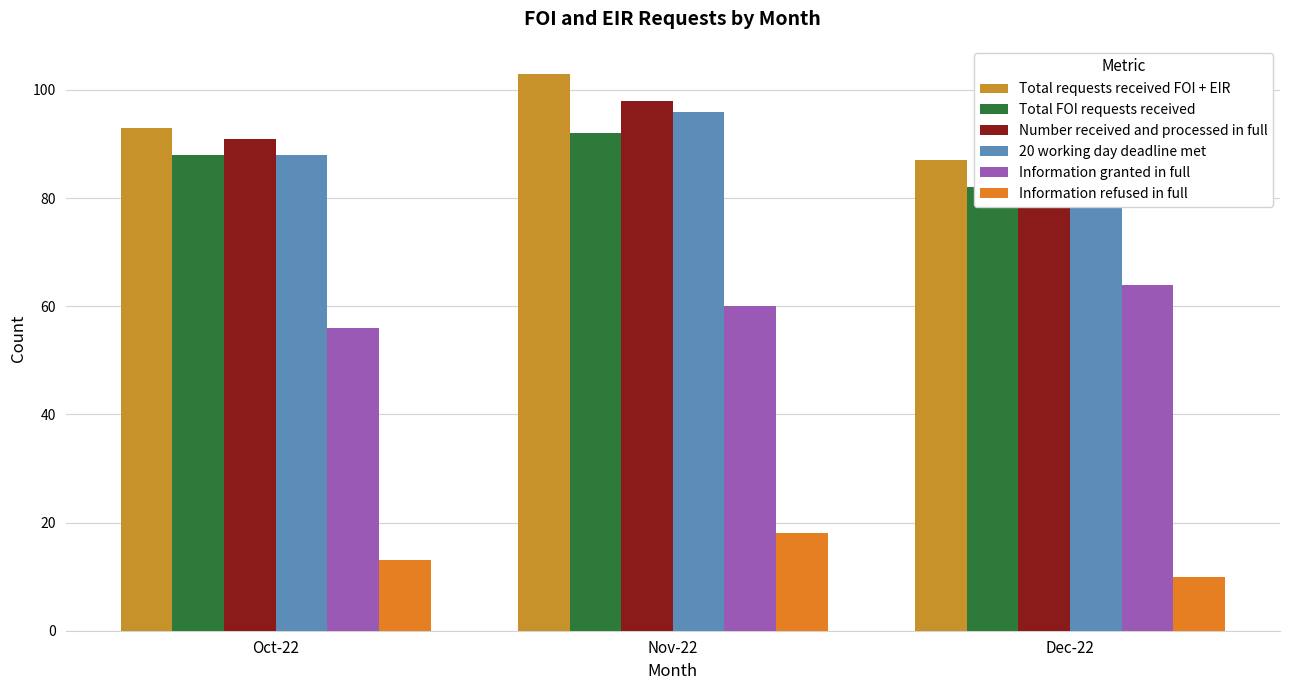

What position from the right is Dec-22?

1